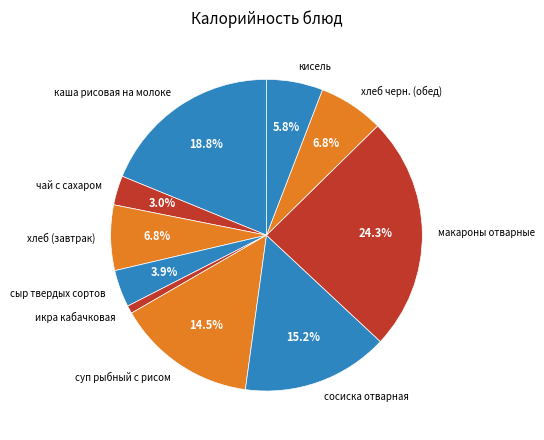

True or false: кисель accounts for 6% of the total.

True